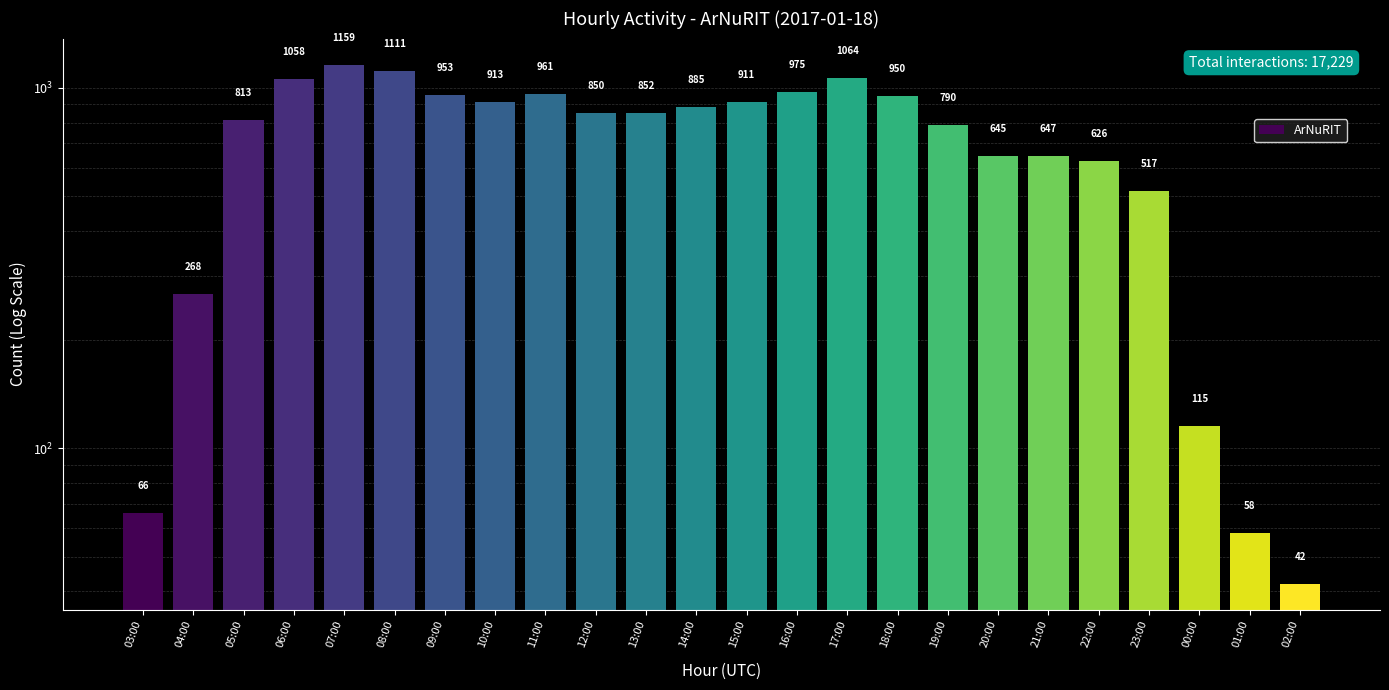

Rank the categories by value from highest to lowest.

07:00, 08:00, 17:00, 06:00, 16:00, 11:00, 09:00, 18:00, 10:00, 15:00, 14:00, 13:00, 12:00, 05:00, 19:00, 21:00, 20:00, 22:00, 23:00, 04:00, 00:00, 03:00, 01:00, 02:00